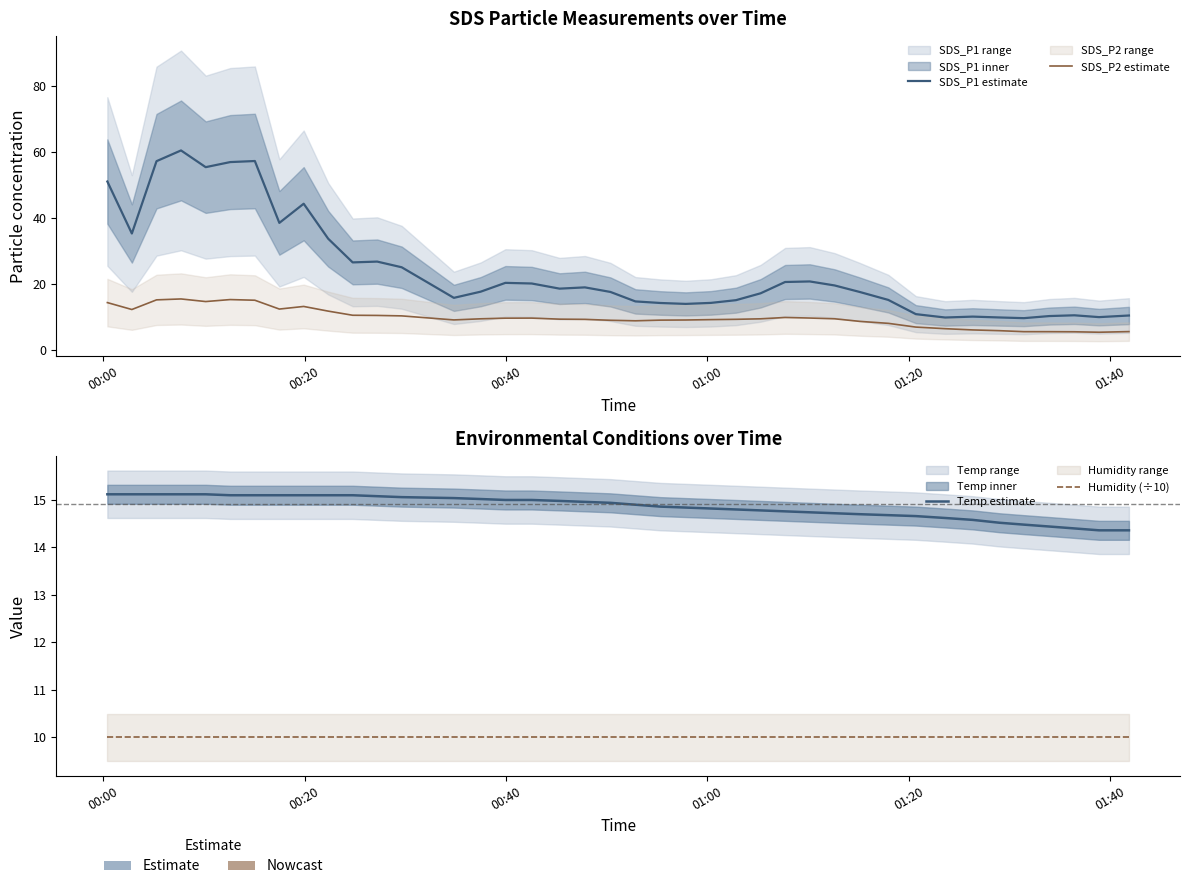

After their last crossing, which series has the higher values: SDS_P1 estimate or Humidity (÷10)?

SDS_P1 estimate